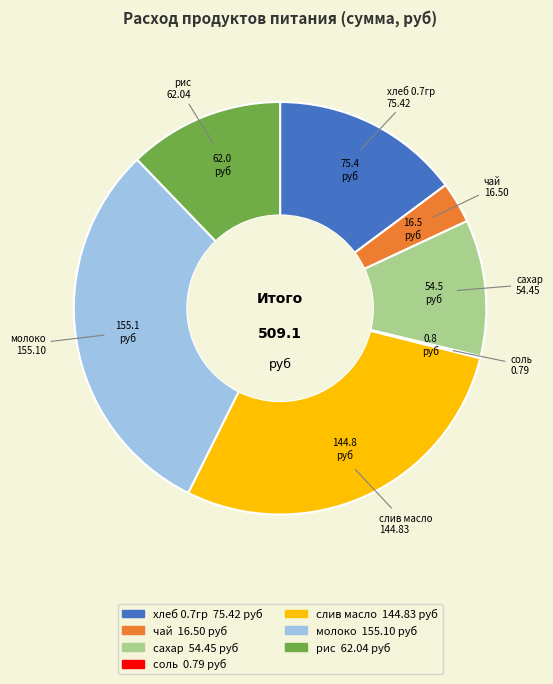

What is the largest slice in the pie chart?

молоко